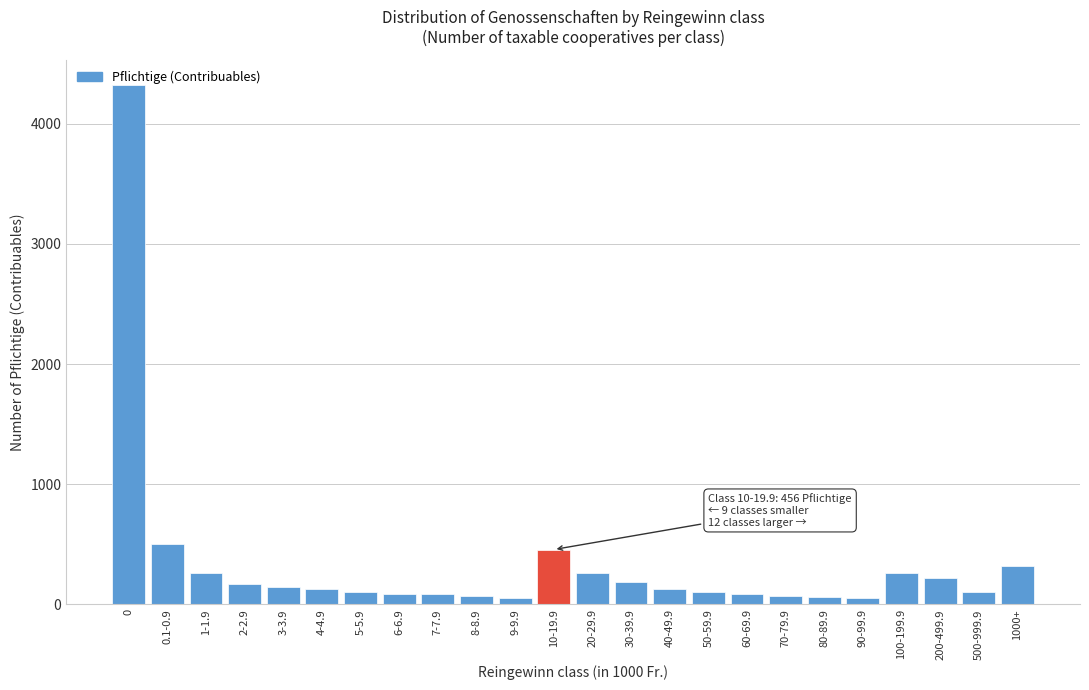

What is the sum of all values?

8222